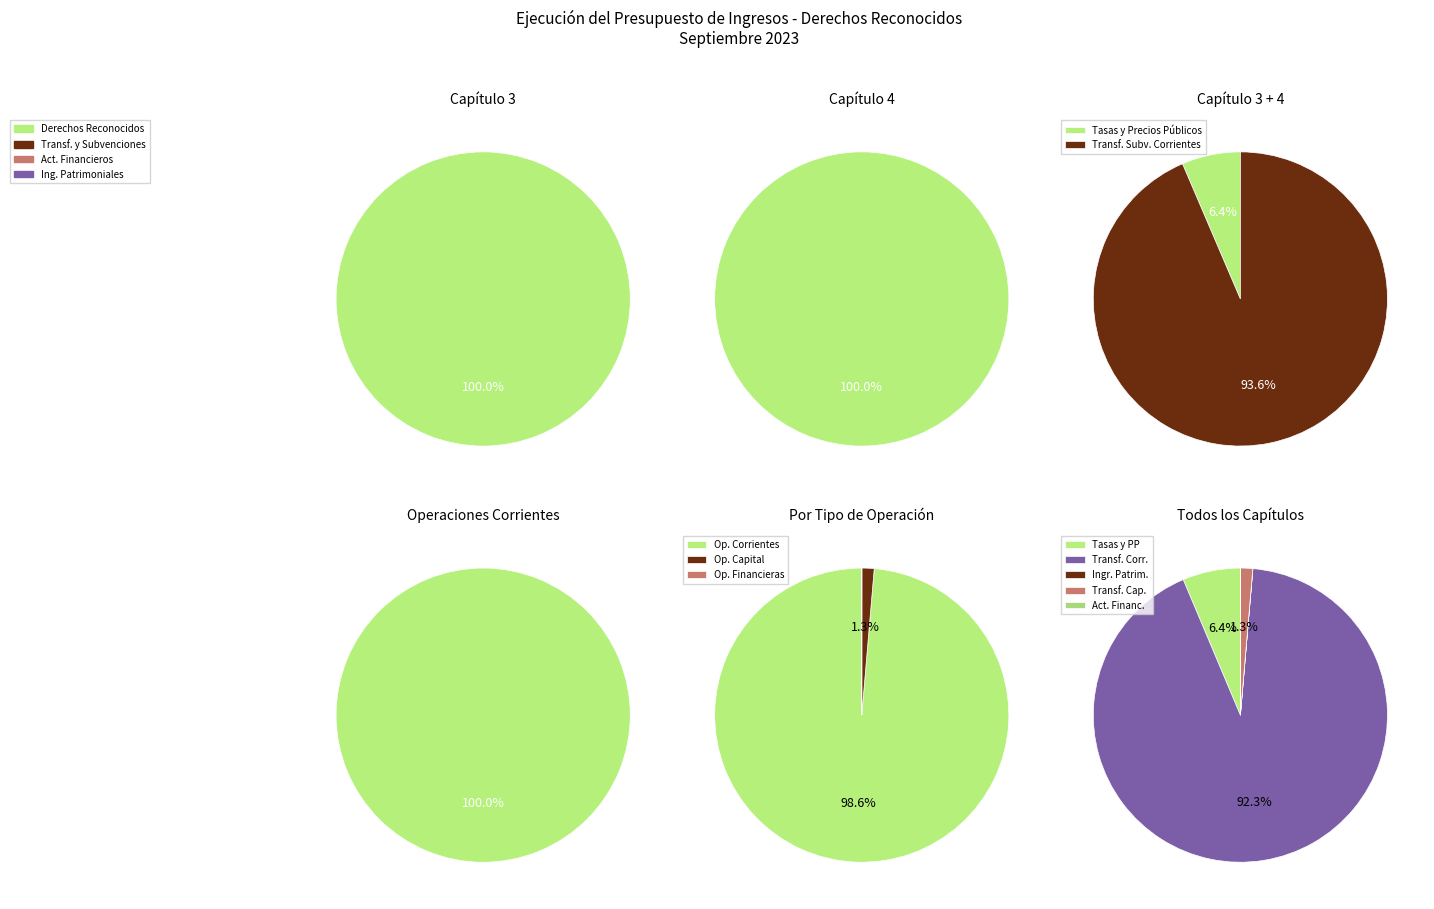

The Ingresos Patrimoniales slice represents 0% of the pie. True or false?

True